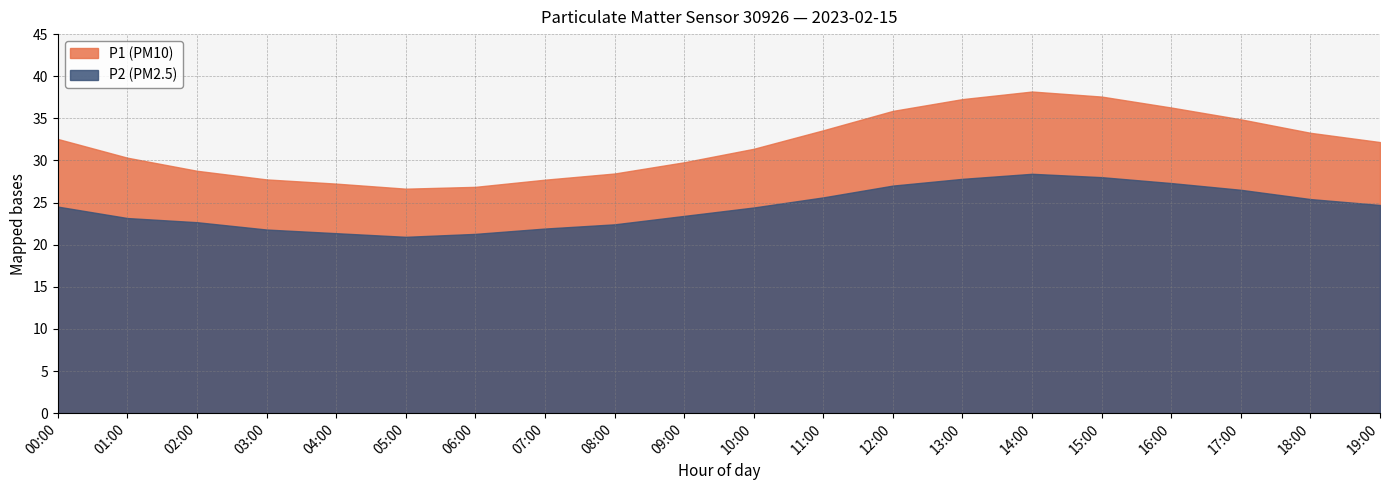

Count the number of categories in the chart.

20